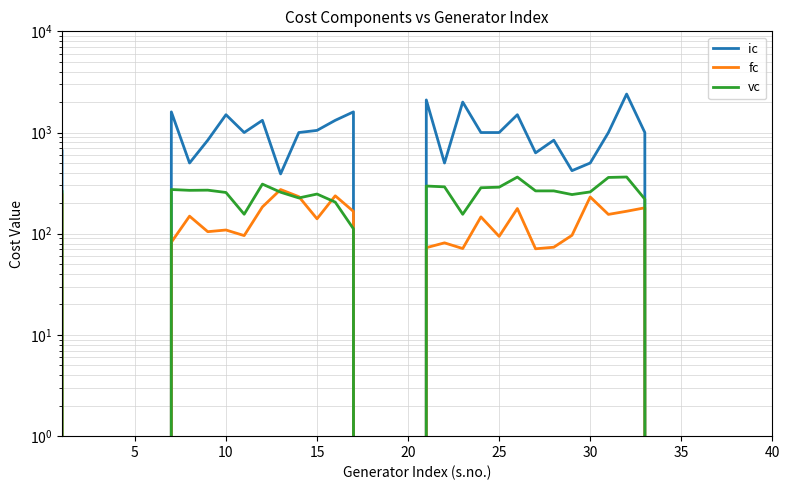

In vc, how many points are lower than both neighbors (excluding endpoints)?

5